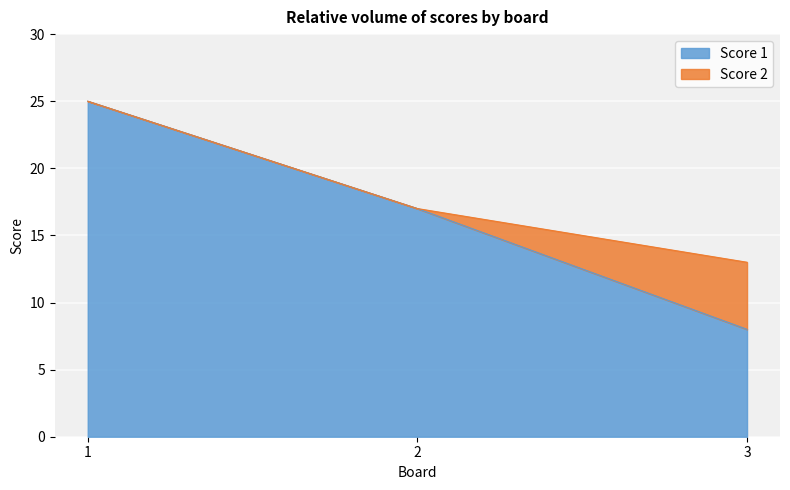

Which label corresponds to the smallest value in the chart?

3